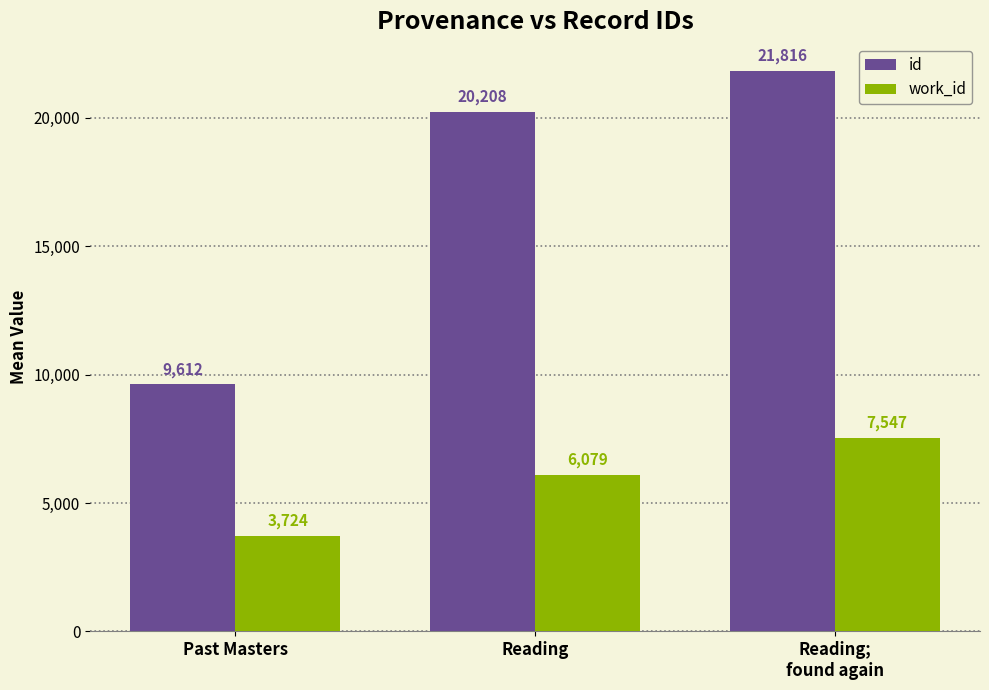

List the series in order of their overall mean, lowest first.

work_id, id